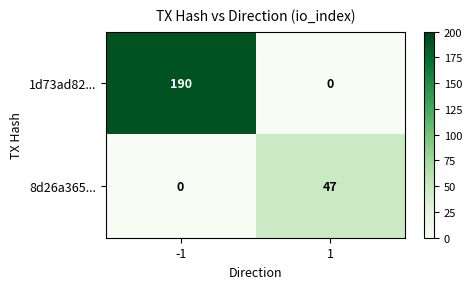

What is the difference between the maximum and minimum values in the 1d73ad82... series?

190